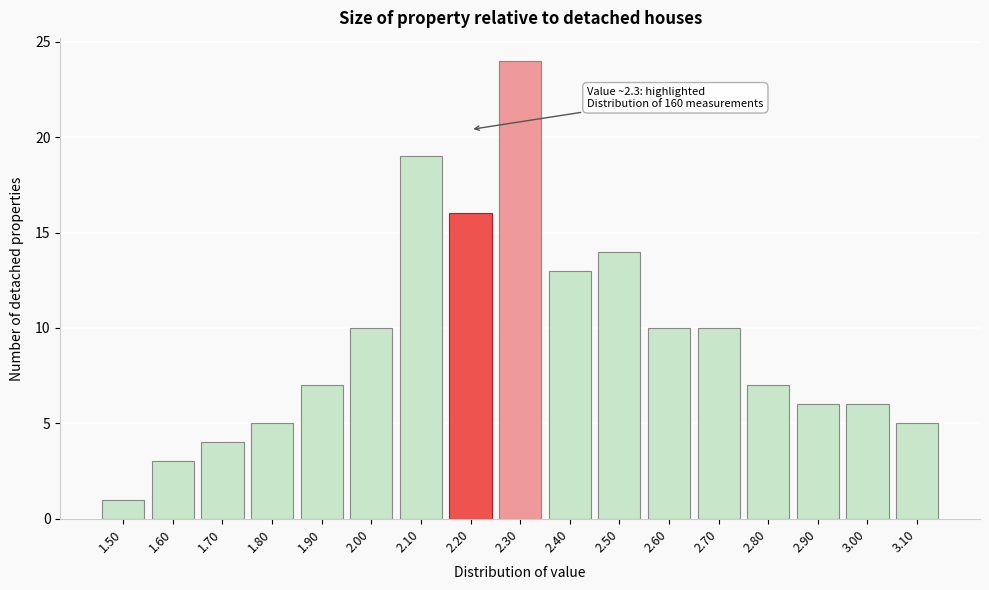

Reading left to right, what are all the values shown in this chart?

1.50=1	1.60=3	1.70=4	1.80=5	1.90=7	2.00=10	2.10=19	2.20=16	2.30=24	2.40=13	2.50=14	2.60=10	2.70=10	2.80=7	2.90=6	3.00=6	3.10=5